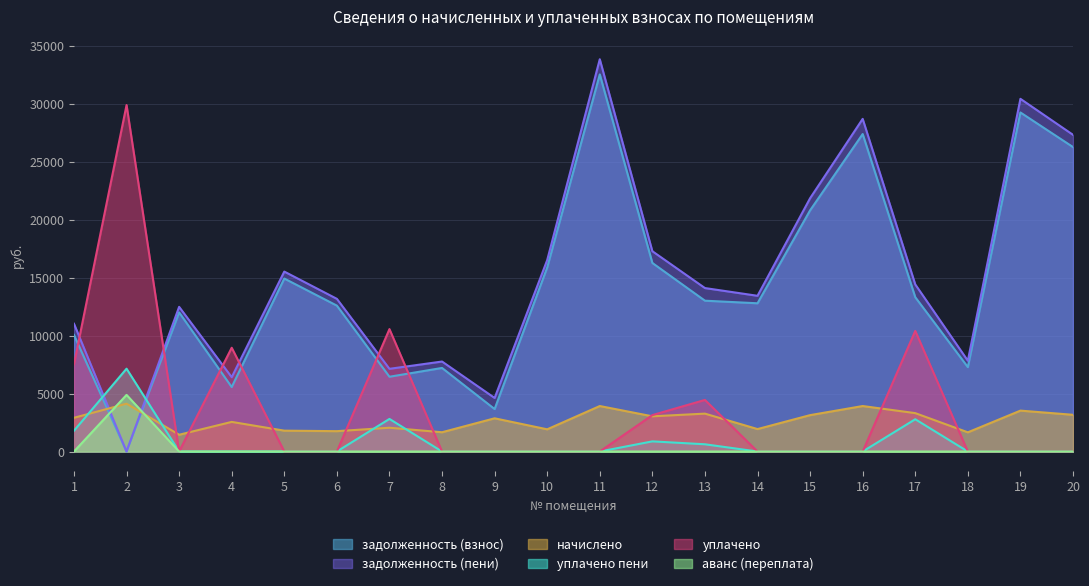

In уплачено пени, how many points are higher than both neighbors (excluding endpoints)?

4